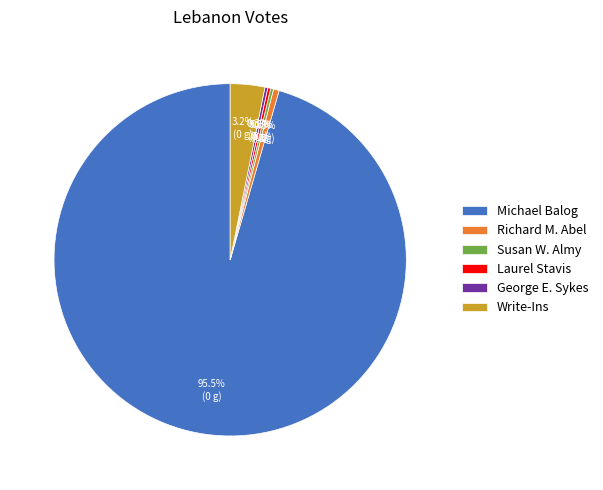

Is there any slice that represents more than half of the pie?

Yes